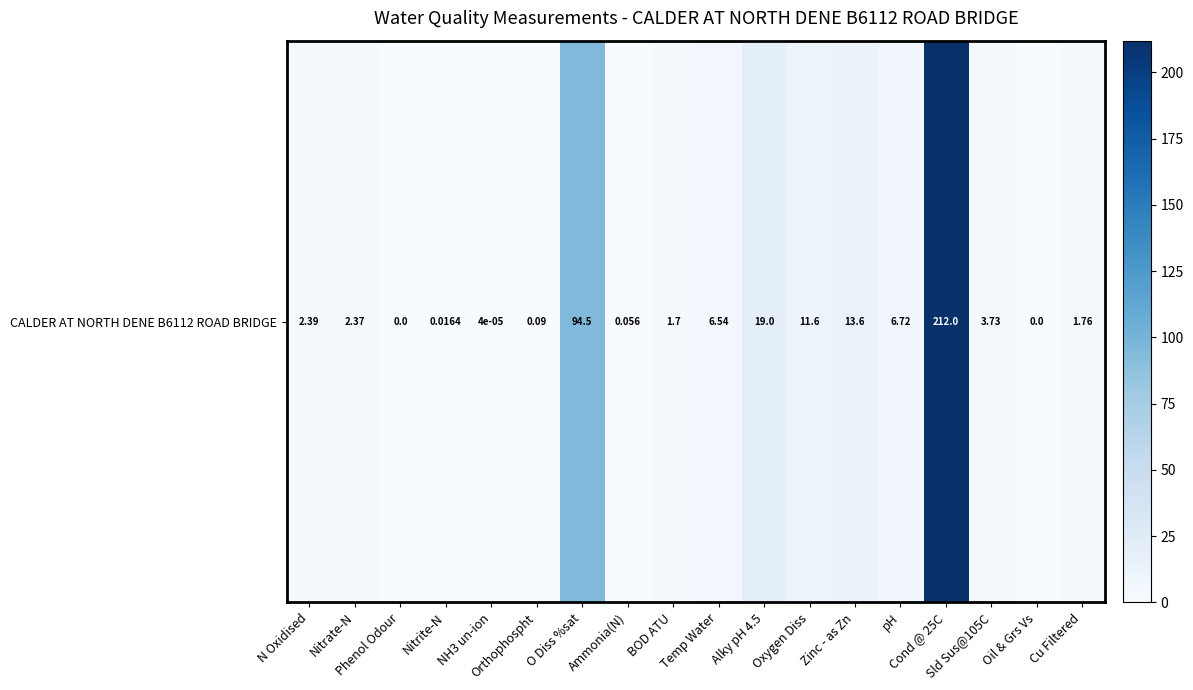

Between BOD ATU and Oil & Grs Vs, which is larger?

BOD ATU